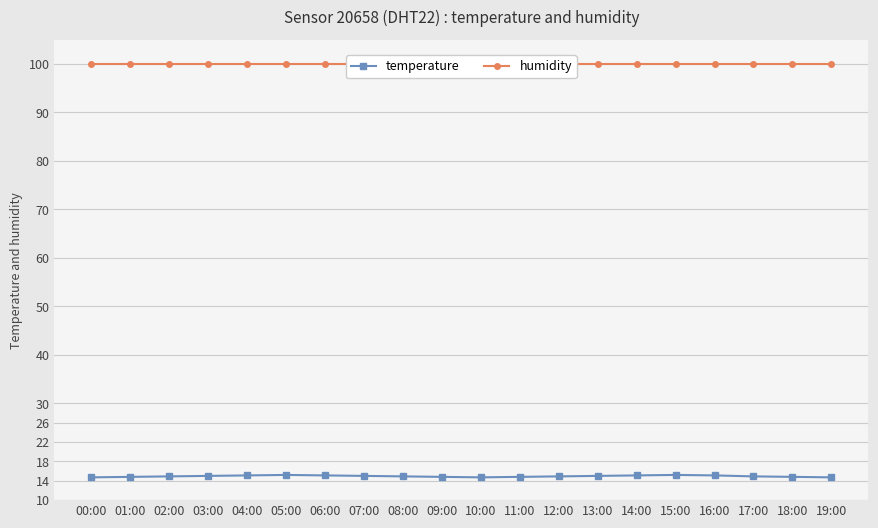

Does the chart have visible grid lines?

Yes